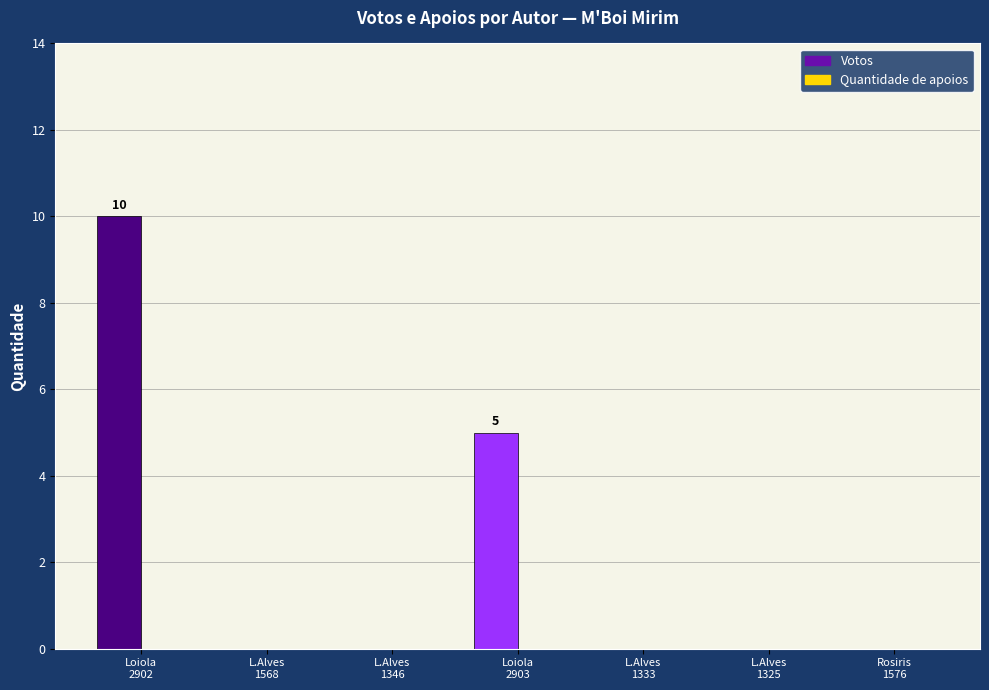

The value of Votos at Rosiris Barbosa Nascimento (1576) is 0. True or false?

True